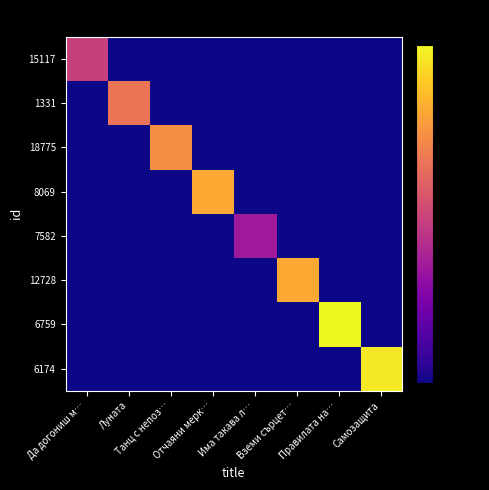

At how many categories does at least one series exceed 195?

7